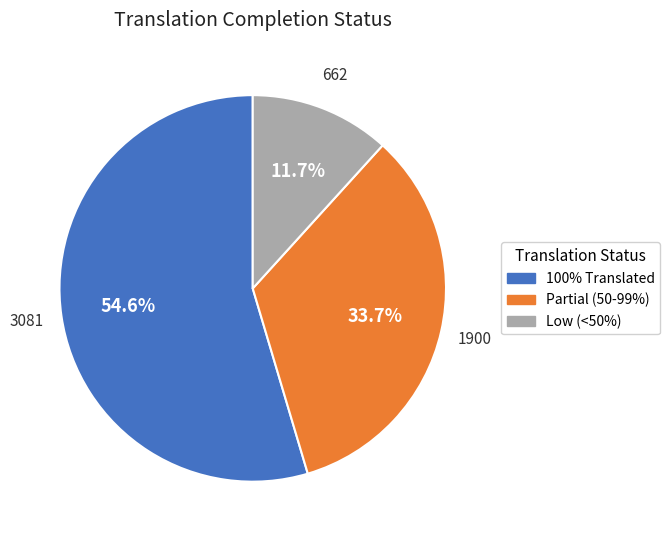

How many segments does this pie chart have?

3